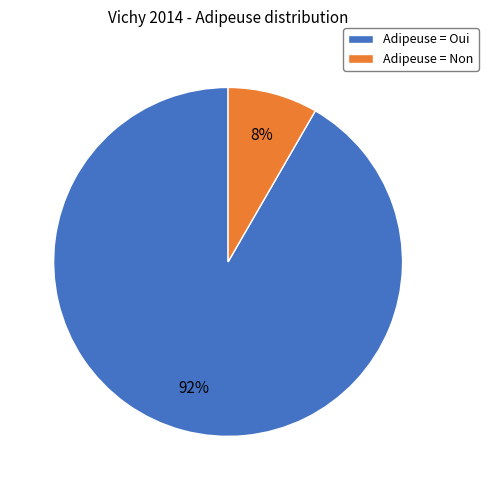

Between Adipeuse = Non and Adipeuse = Oui, which is larger?

Adipeuse = Oui